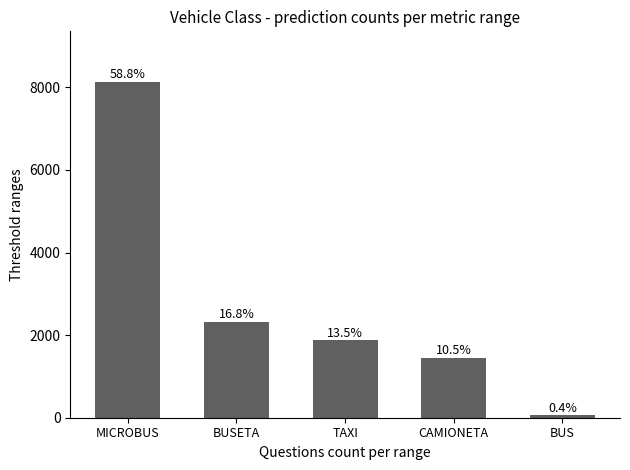

How many bars are there in total?

5